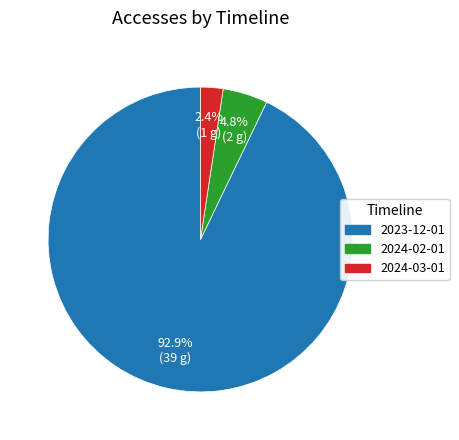

Does any single category account for the majority?

Yes